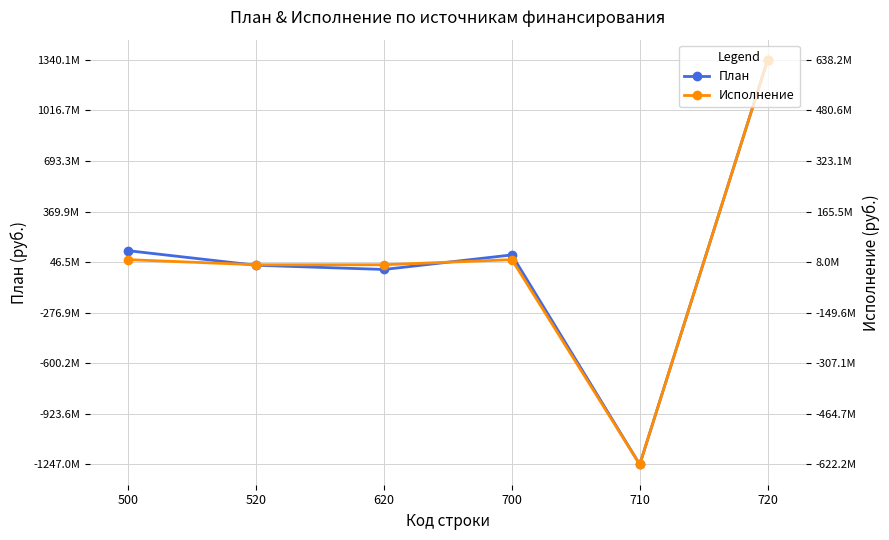

How many lines are shown in the chart?

2